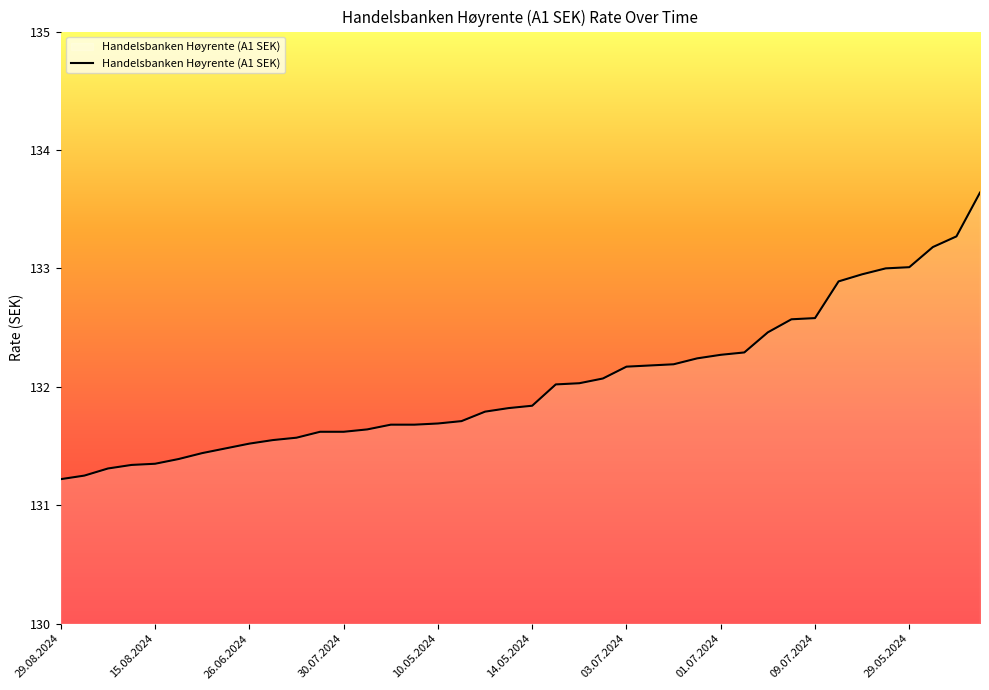

What is the difference between the maximum and minimum values?

2.4